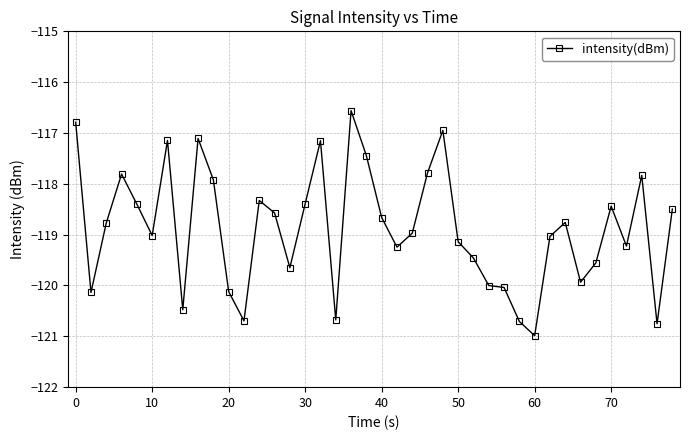

What is the greatest value displayed?

-116.6